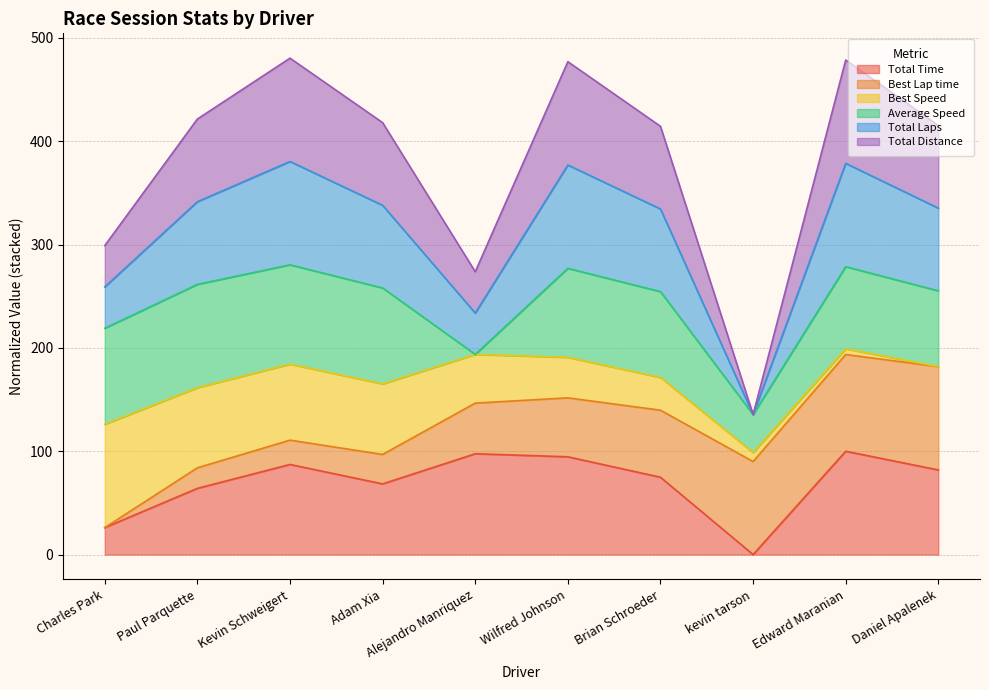

What is the sum of all Total Distance values?

3113.7